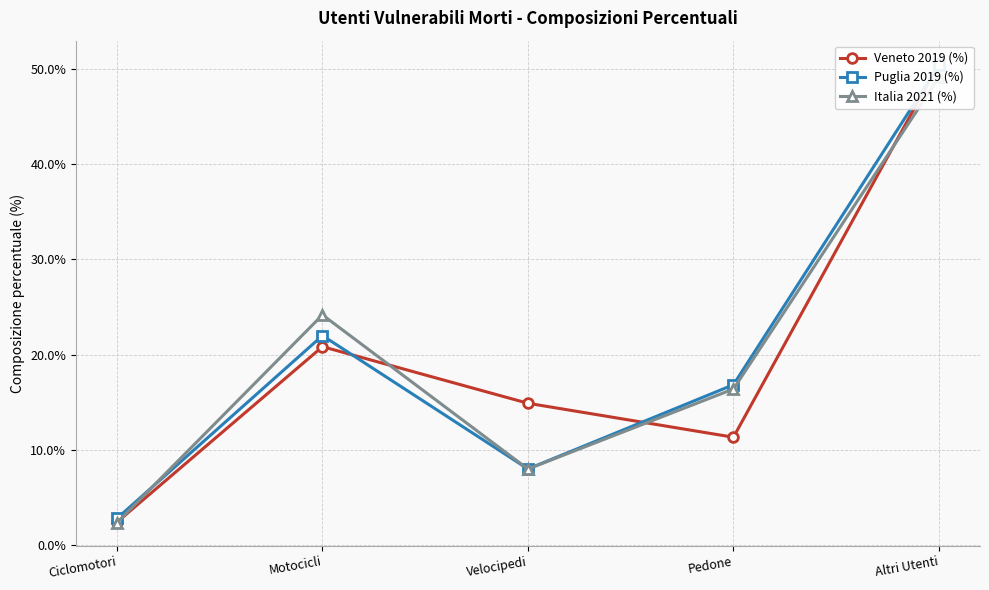

What is the approximate value of Italia 2021 (%) at Motocicli?

24.2